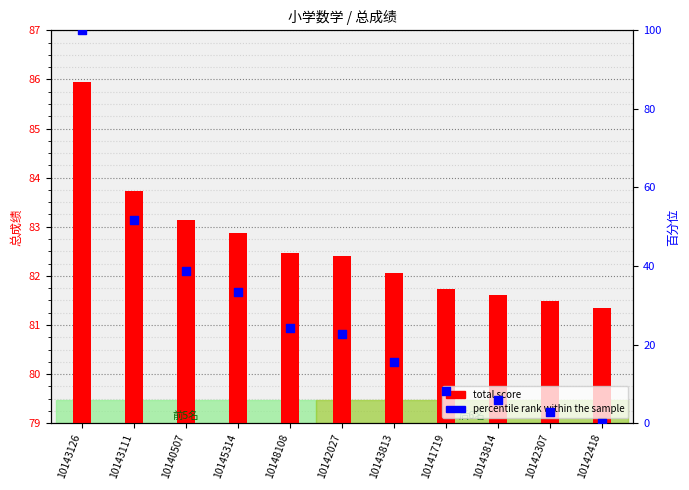

Which series has the largest Y range (max minus min)?

percentile rank within the sample